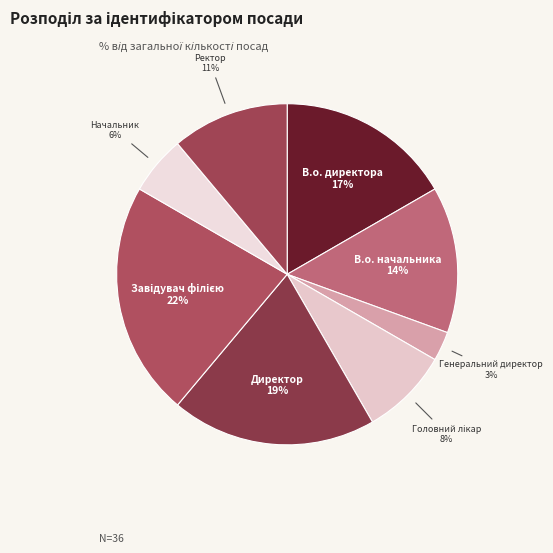

Count the number of slices in the pie.

8